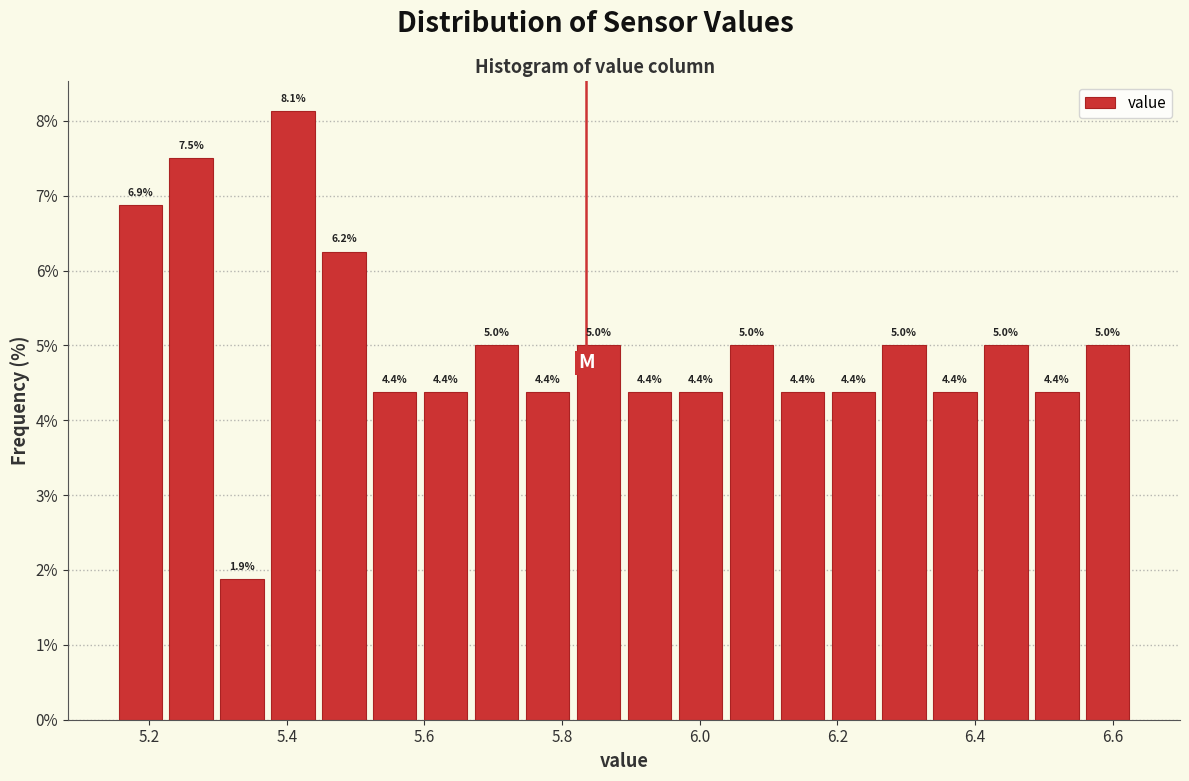

Read against the x-axis, roughly where is the centre of the tallest bar?

5.40